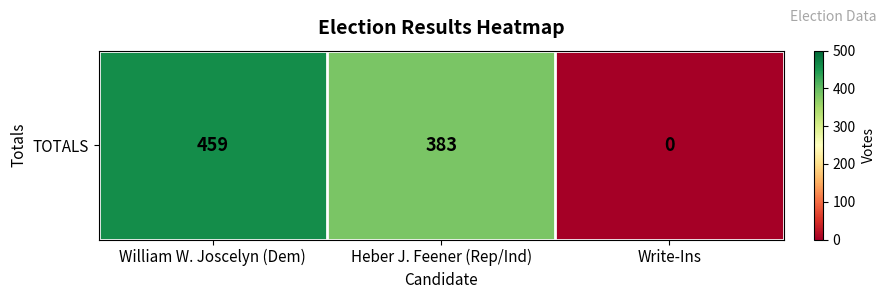

How many positive values are there?

2